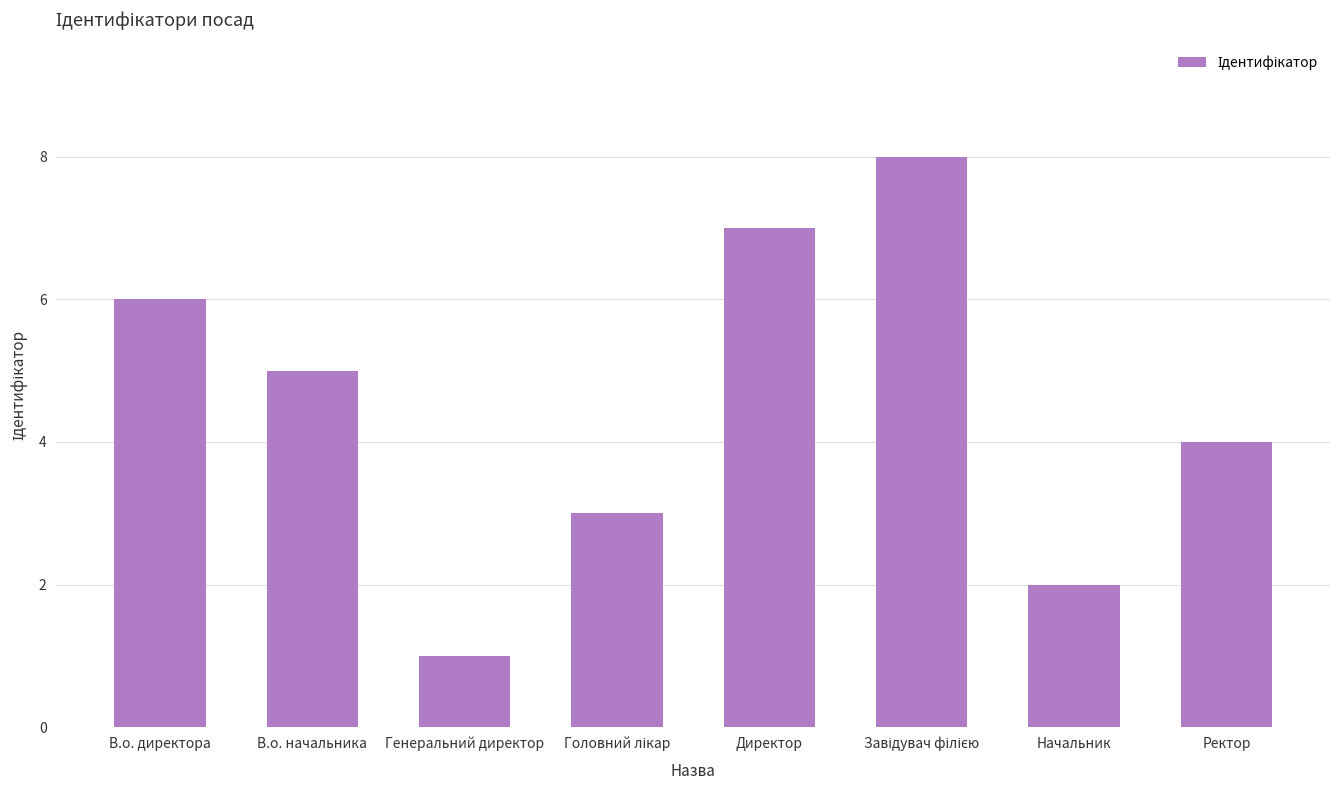

What is the sum of the values at Генеральний директор and Ректор?

5